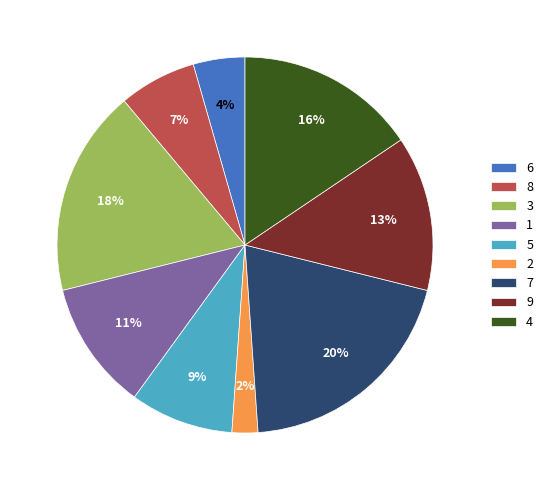

What is the ratio of the value at 5 to the value at 1?

0.8